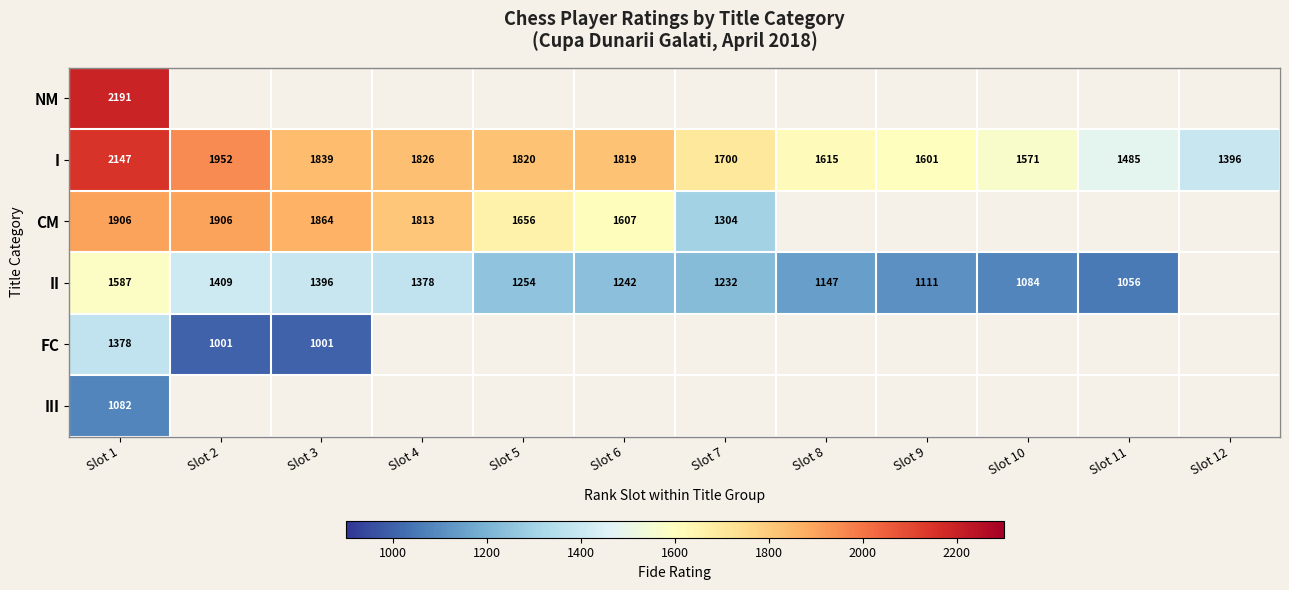

Read the I value at Slot 7, to the nearest 100.

1700